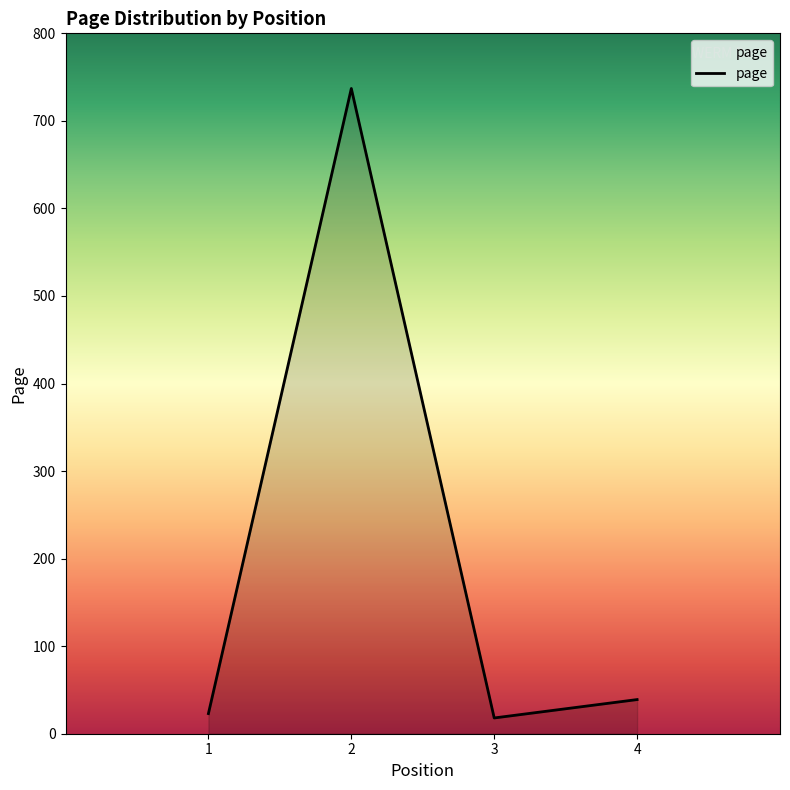

Reading left to right, extract all data points from this chart.

23	737	18	39